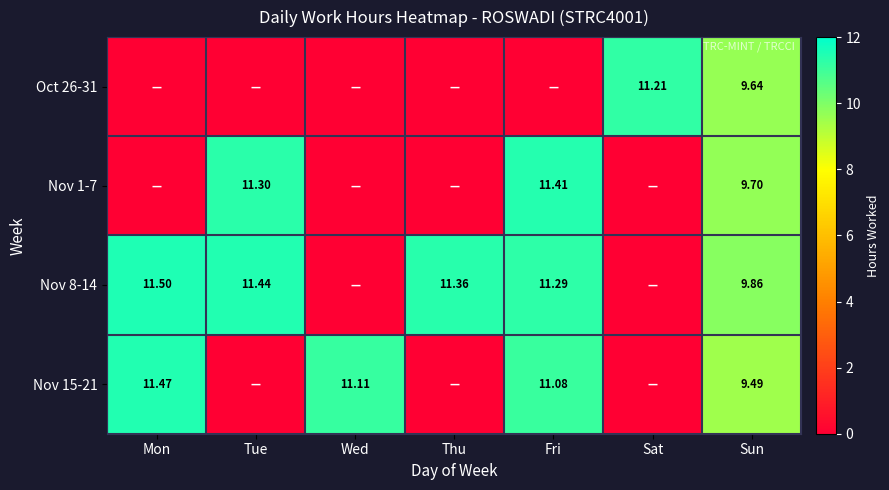

Which category has the highest value in the Nov 1-7 series?

Fri